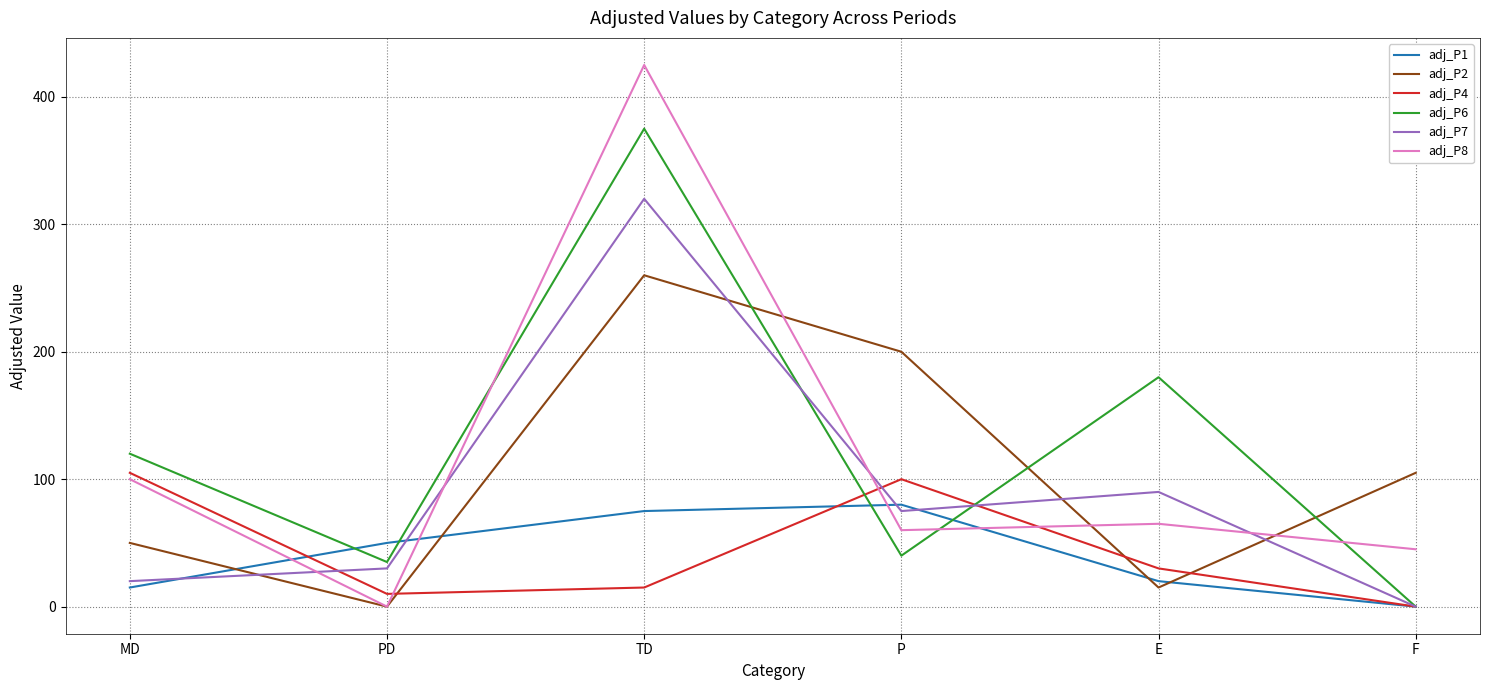

Which series ends up on top after the final intersection of adj_P2 and adj_P7?

adj_P2